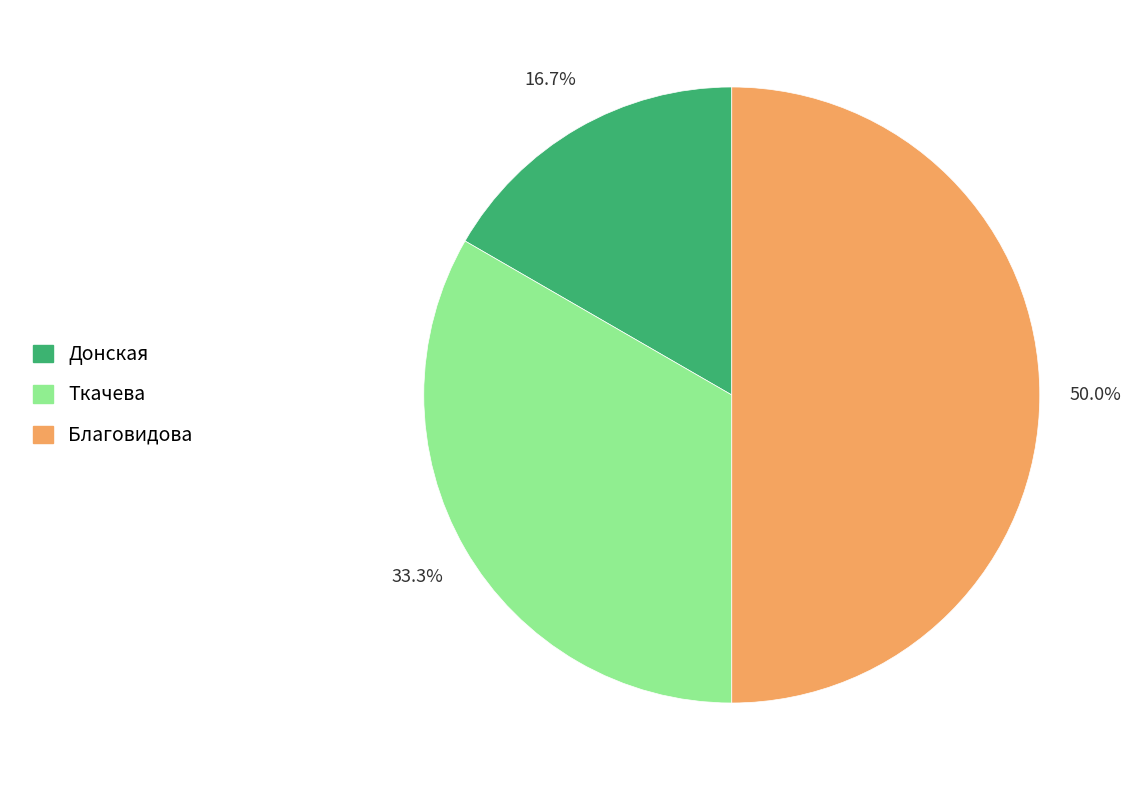

Rank the categories by value from lowest to highest.

Донская, Ткачева, Благовидова